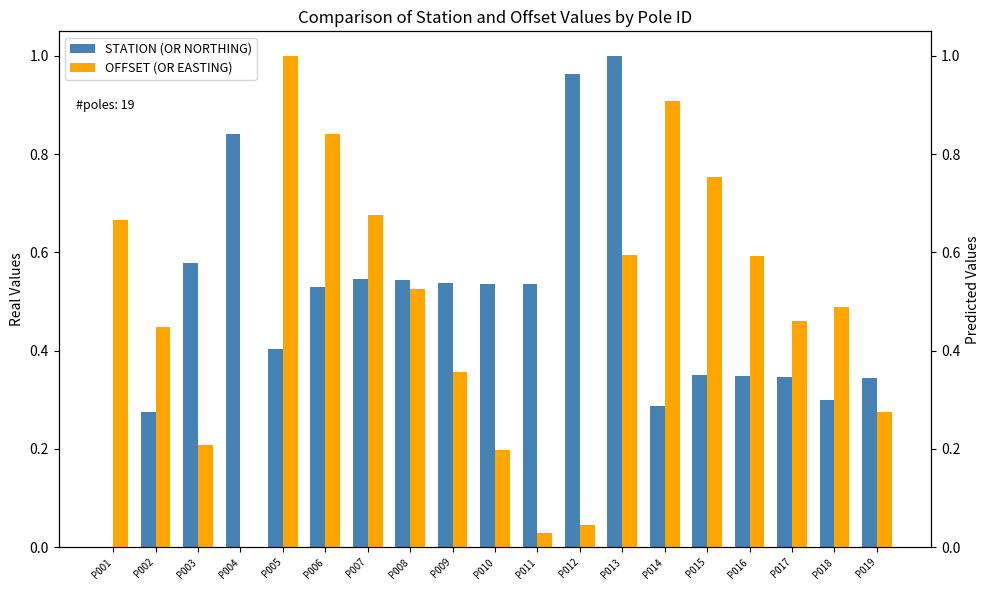

Which has a higher value, P003 or P006?

P003